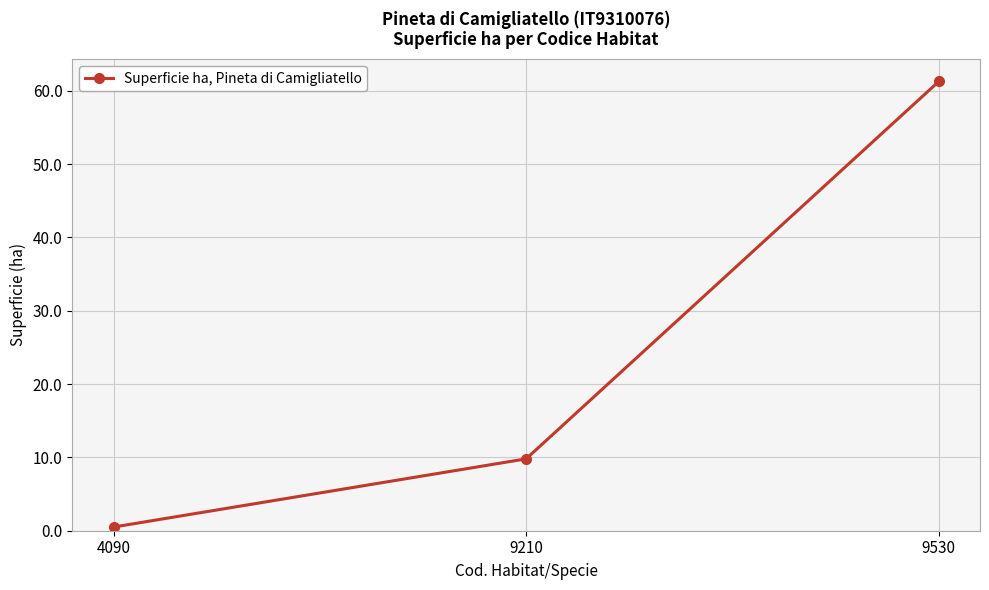

At which category does the chart reach its peak across all series?

9530